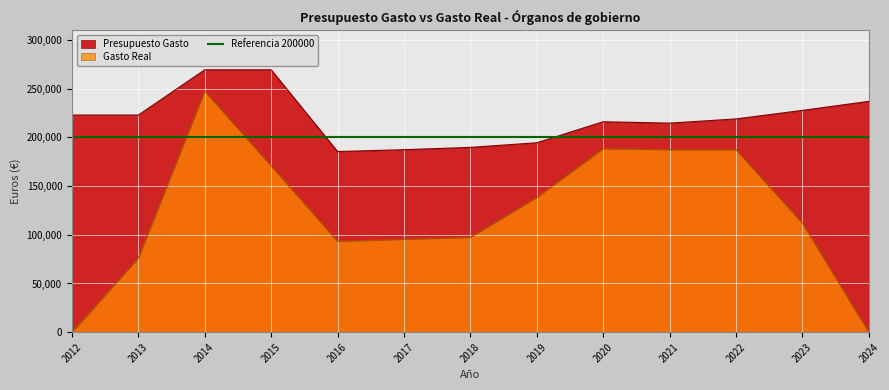

Is it true that Gasto Real equals 61043.6 at 2023?

False